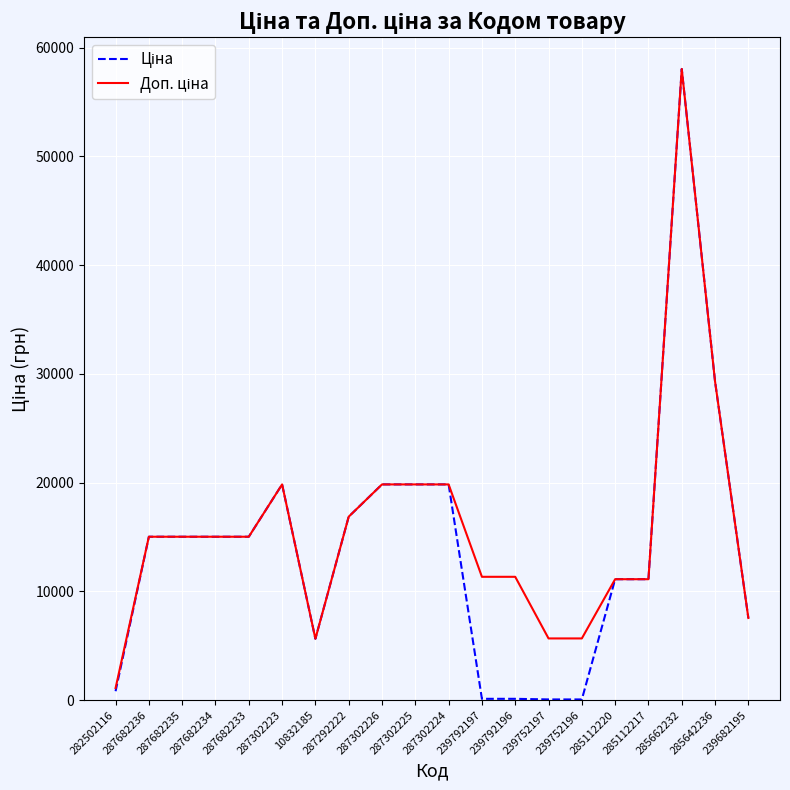

Which category has the highest value across all series?

285662232